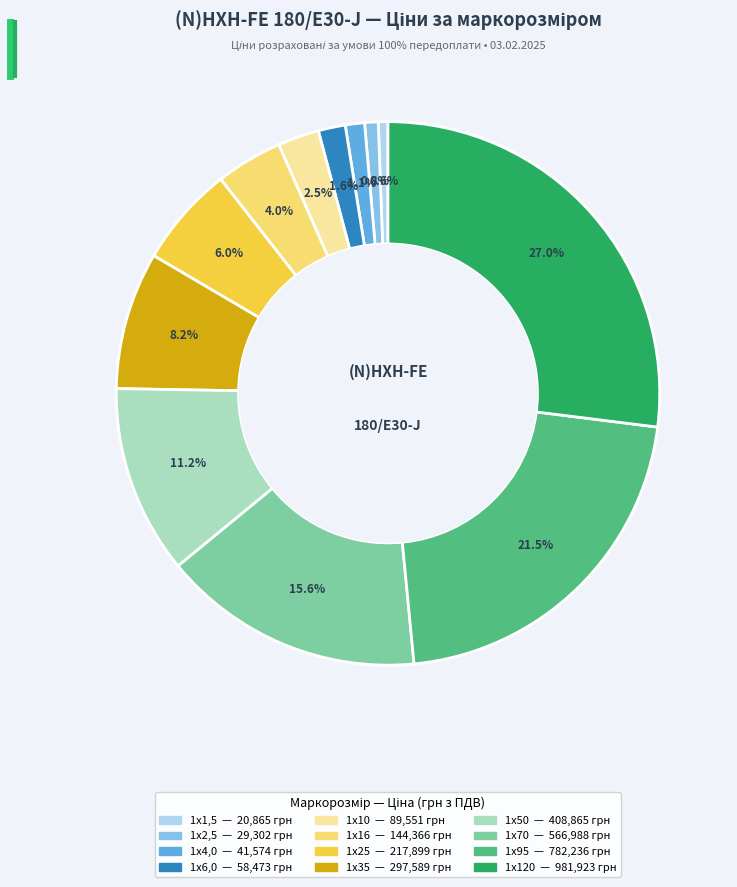

Which has a higher value, 1х2,5 or 1х120?

1х120